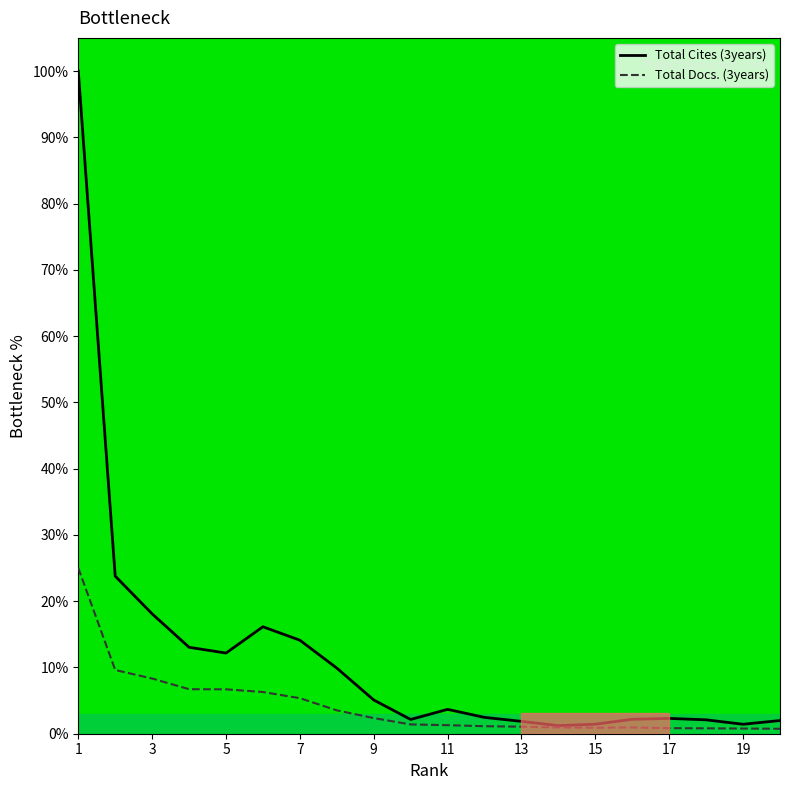

Which series has the largest range (max minus min)?

Total Cites (3years)